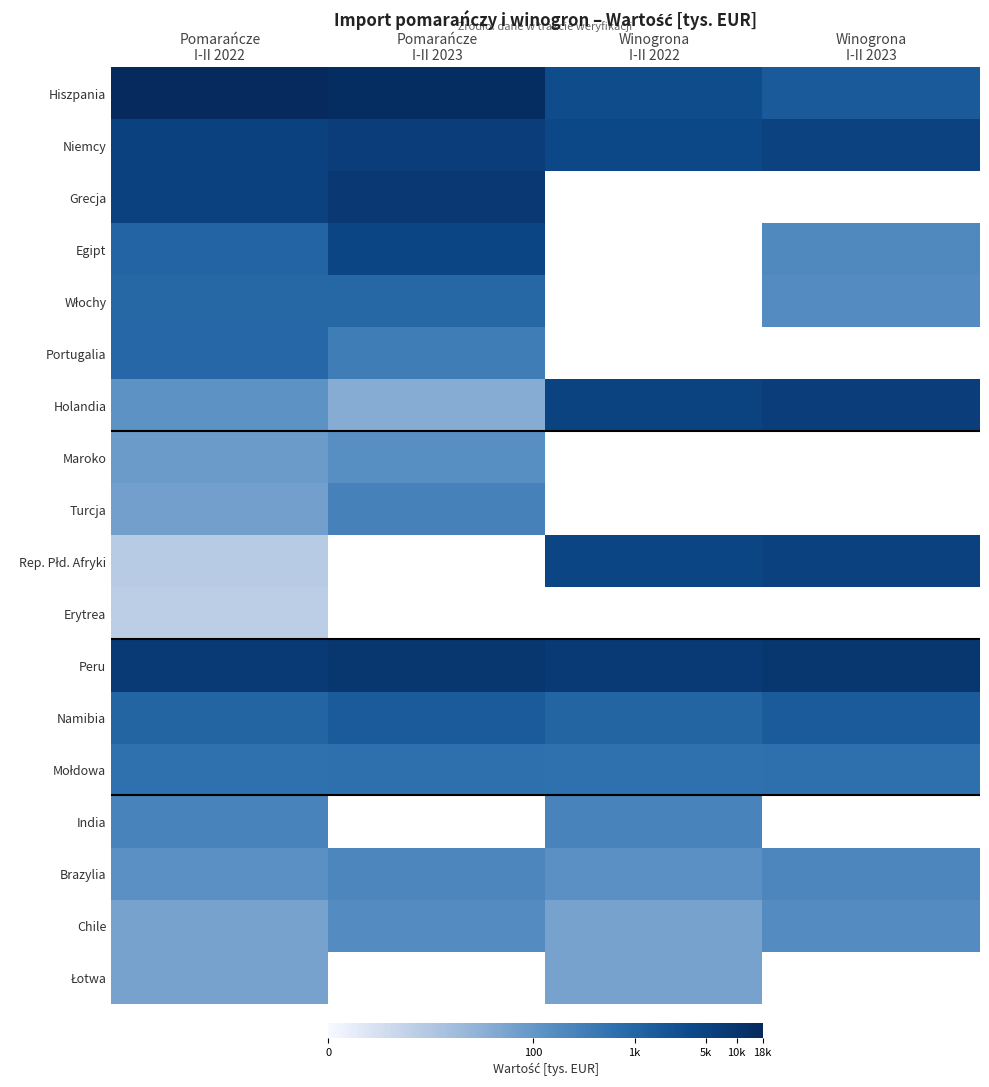

Which category has the lowest value in the Hiszpania series?

Winogrona I-II 2023